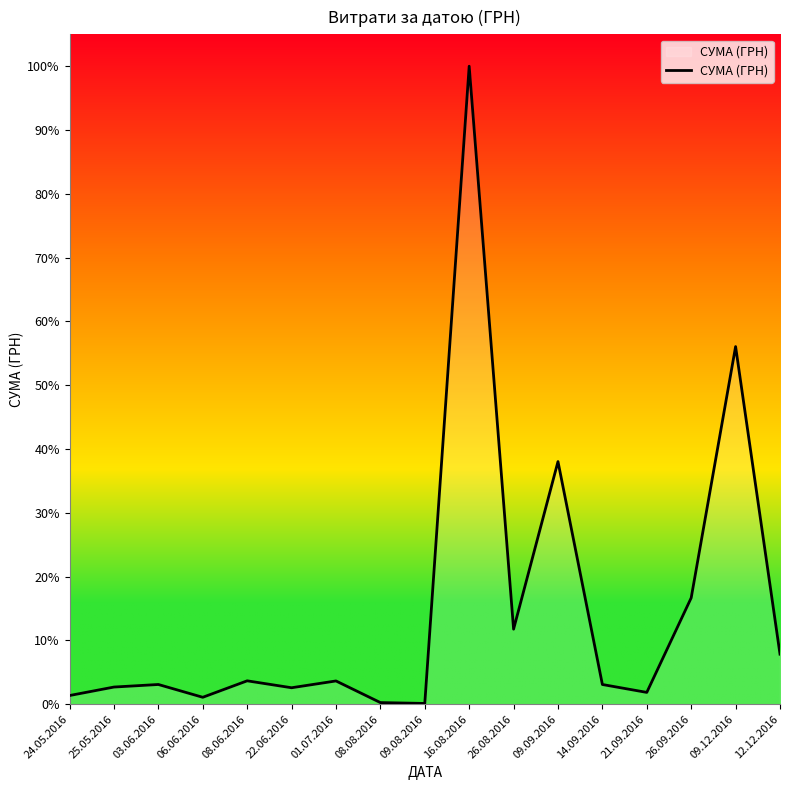

The chart shows a value of 124534.0 at 16.08.2016. True or false?

True